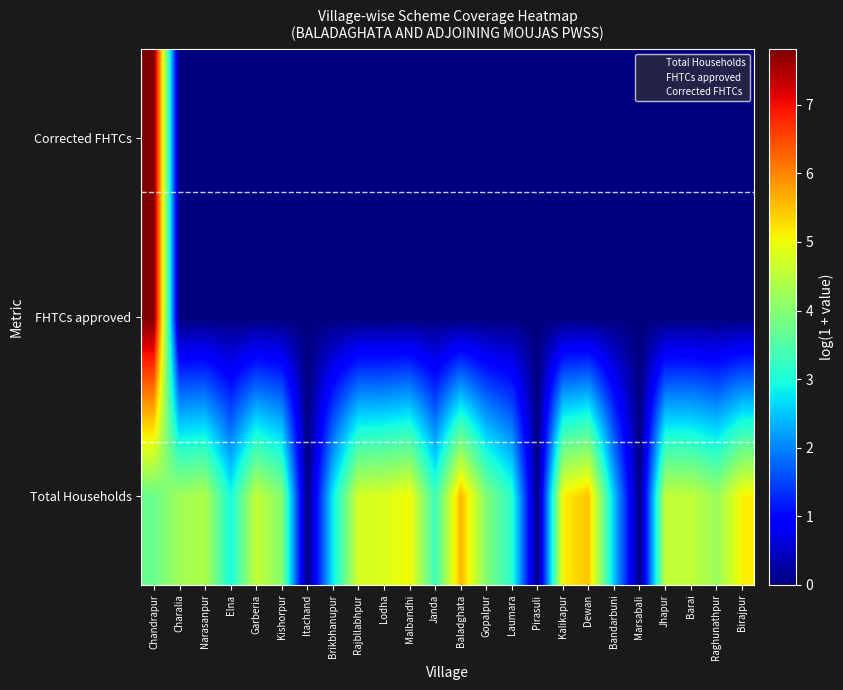

At how many categories does at least one series exceed 4?

15